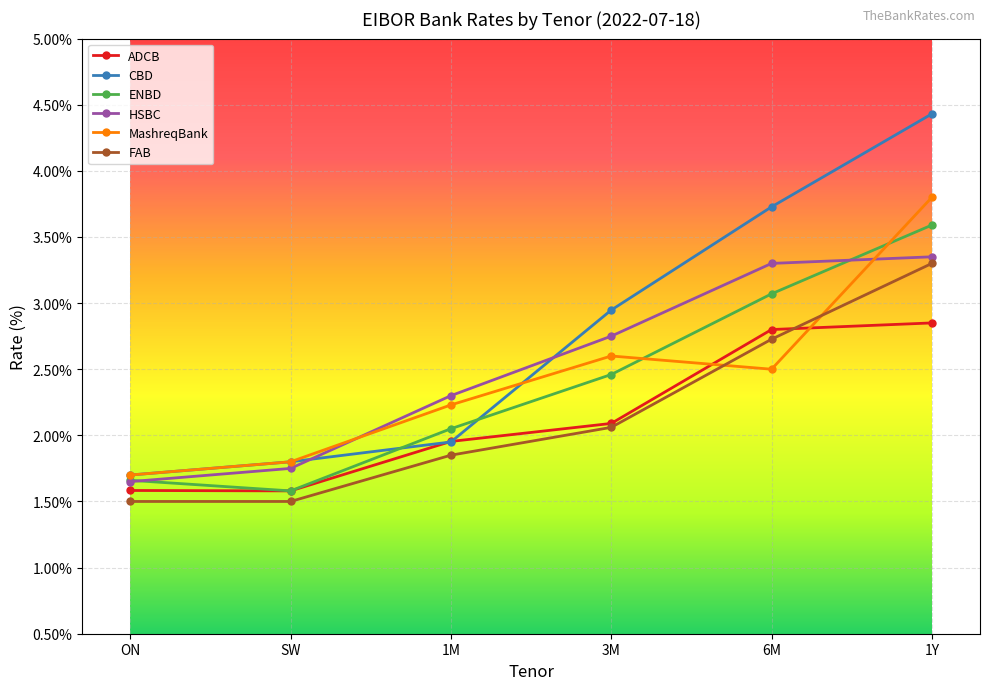

At which category does ENBD reach its first local valley?

SW